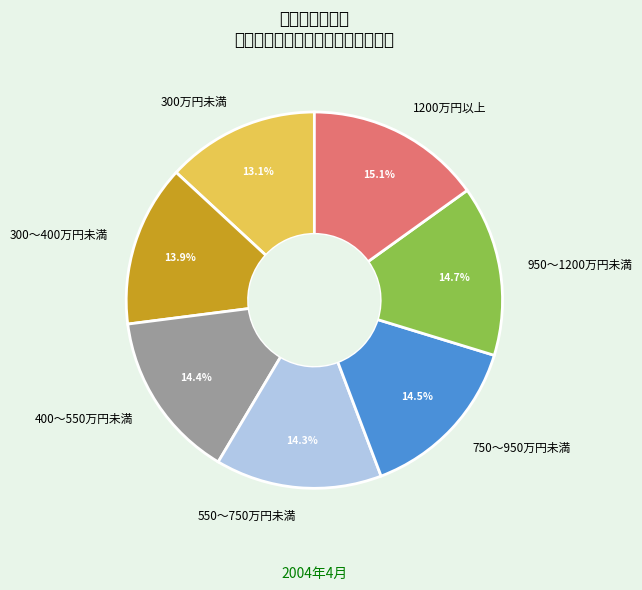

Combined, what portion of the pie is 400～550万円未満 and 1200万円以上?

29.5%